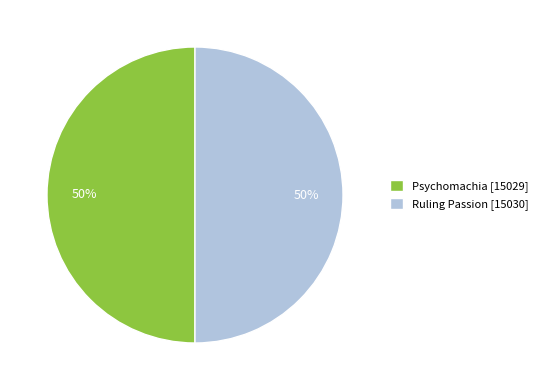

To the nearest percent, what portion does Psychomachia represent?

50%